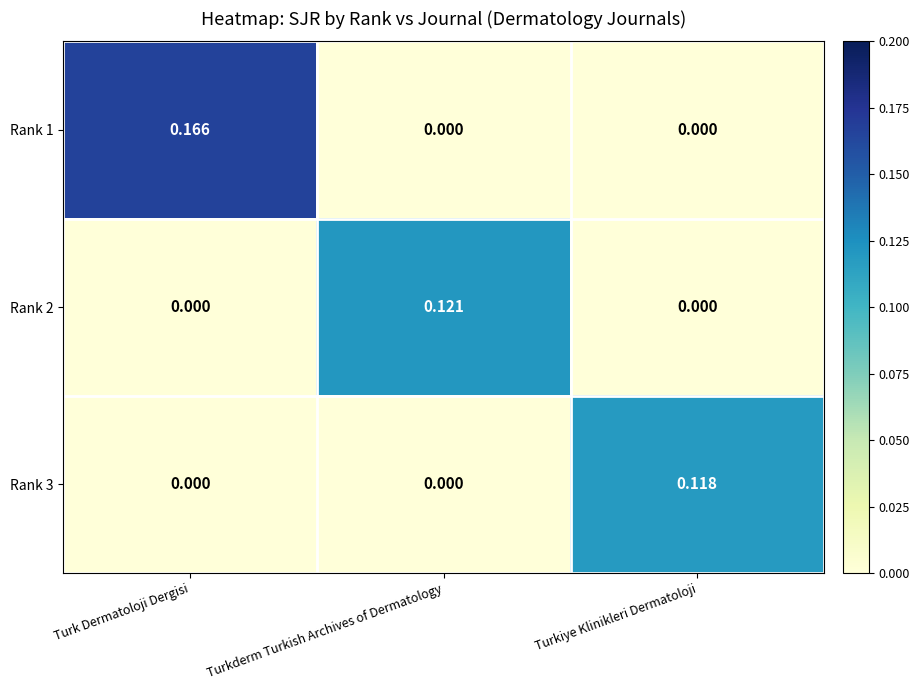

Is the value of Rank 2 at Turk Dermatoloji Dergisi greater than the value of Rank 3 at Turkiye Klinikleri Dermatoloji?

No